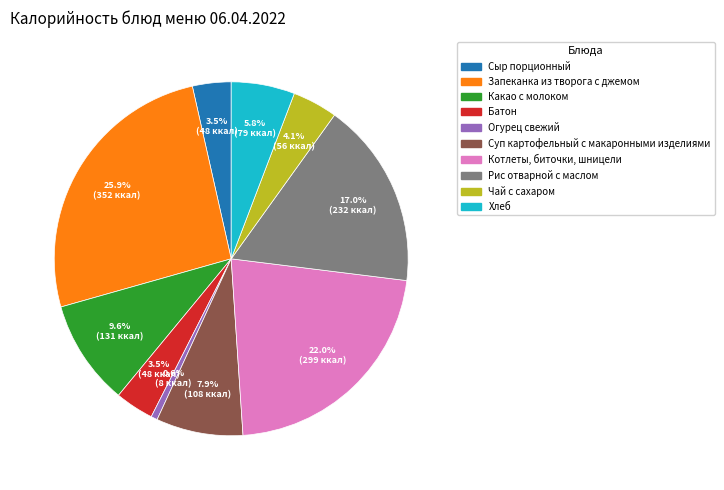

Does Суп картофельный с макаронными изделиями account for over 50% of the chart?

No